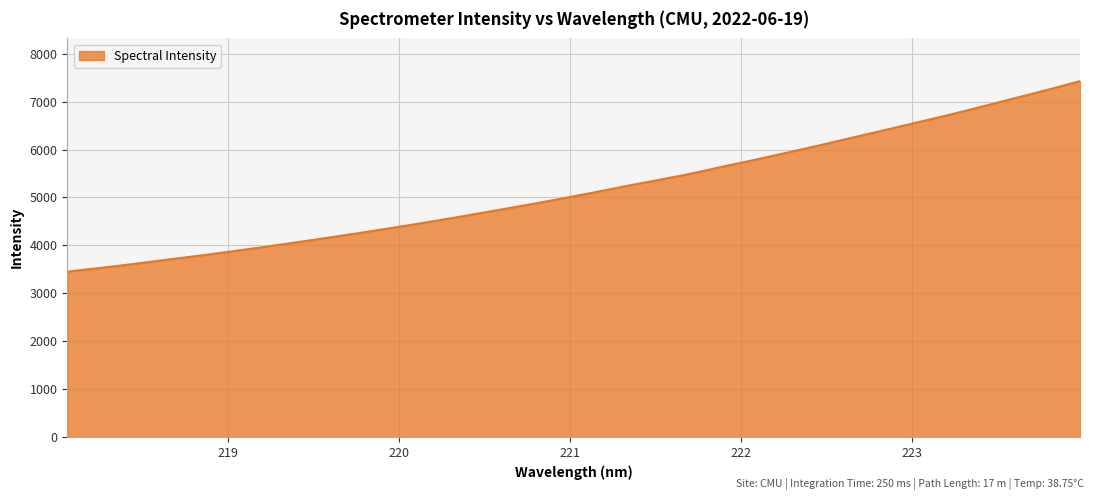

True or false: the data has more than 1 interior local peaks.

False